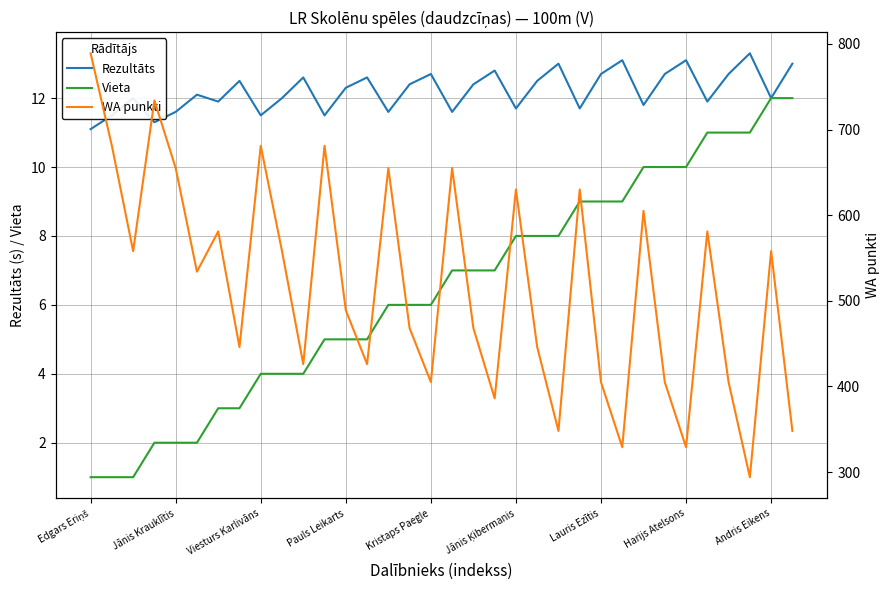

How many values in the Rezultāts series exceed 12?

18